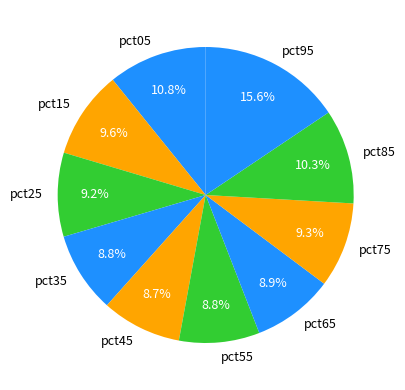

To the nearest percent, what portion does pct35 represent?

9%